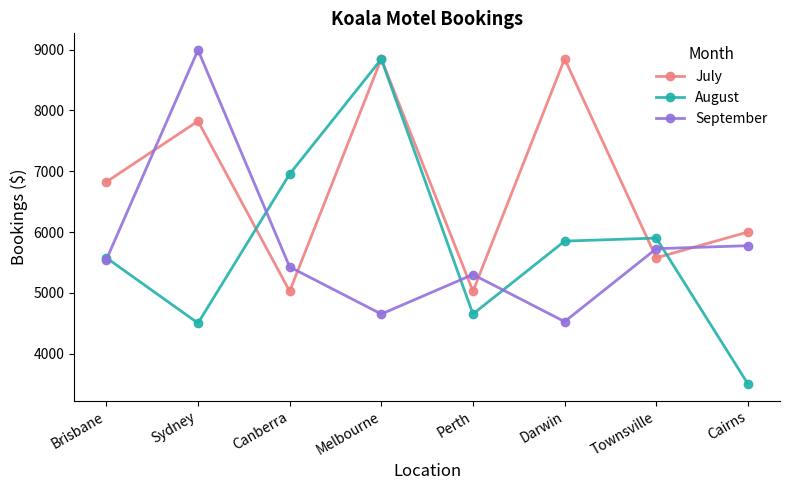

Which series ends up on top after the final intersection of July and September?

July